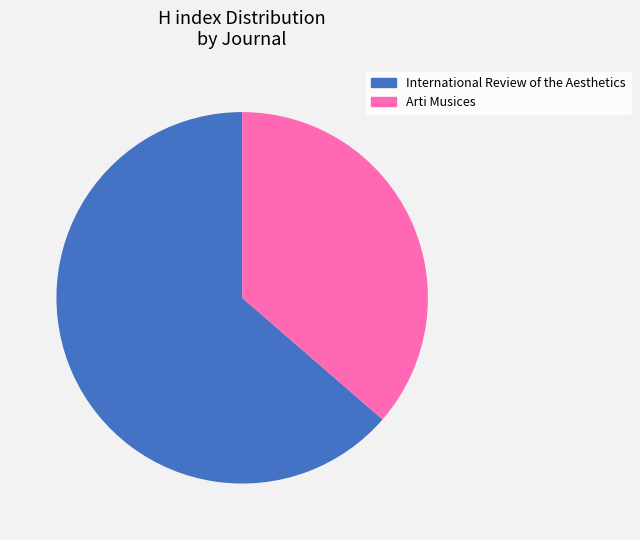

What is the largest slice in the pie chart?

International Review of the Aesthetics